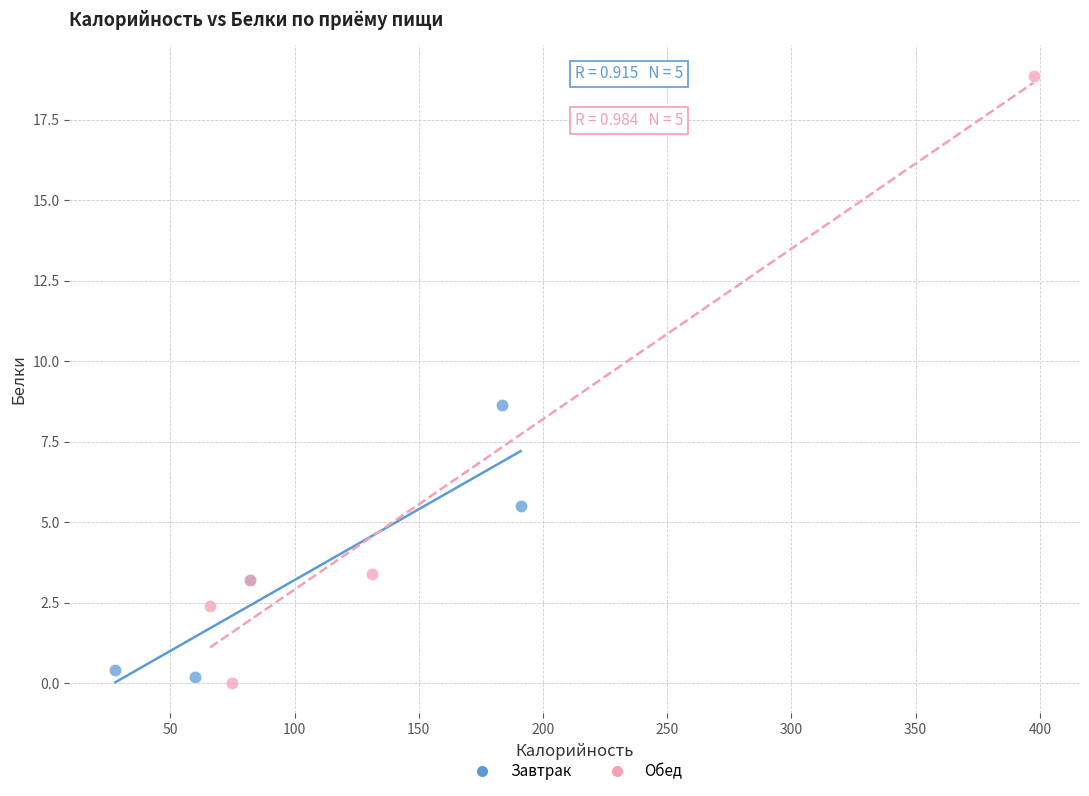

Which series has the widest spread of Y values?

Обед